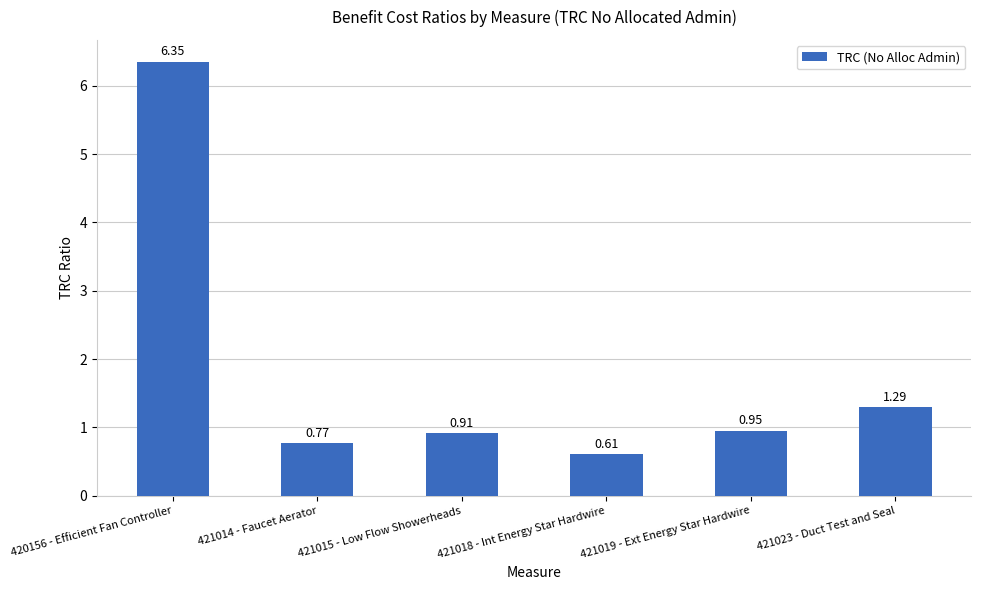

What is the difference between the maximum and minimum values?

5.7